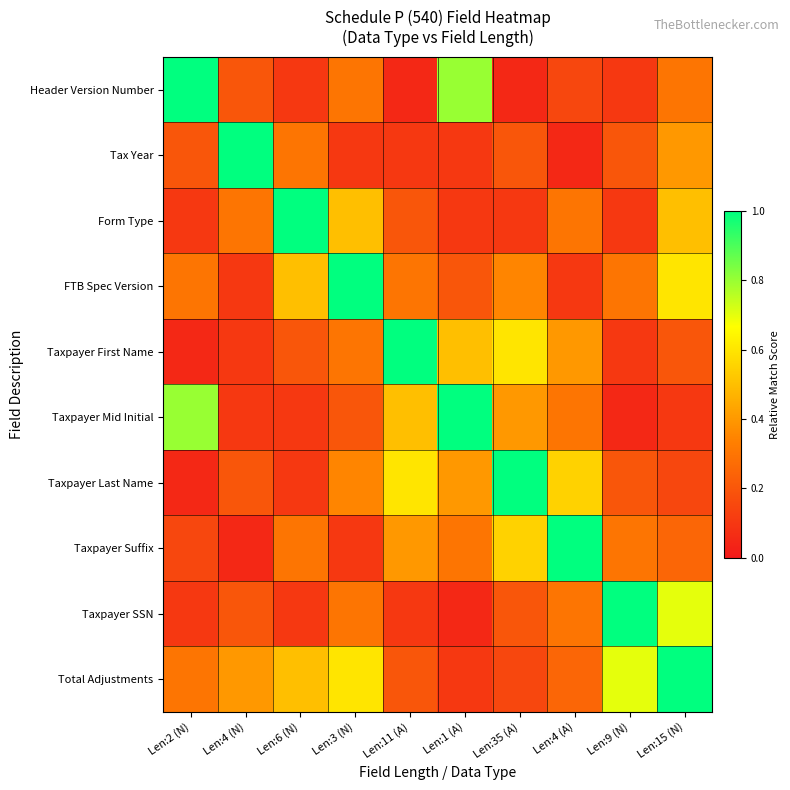

Reading left to right, list all the values displayed in this chart.

Header Version Number: Len:2 (N)=1.0	Len:4 (N)=0.2	Len:6 (N)=0.1	Len:3 (N)=0.3	Len:11 (A)=0.1	Len:1 (A)=0.8	Len:35 (A)=0.1	Len:4 (A)=0.1	Len:9 (N)=0.1	Len:15 (N)=0.3
Tax Year: Len:2 (N)=0.2	Len:4 (N)=1.0	Len:6 (N)=0.3	Len:3 (N)=0.1	Len:11 (A)=0.1	Len:1 (A)=0.1	Len:35 (A)=0.2	Len:4 (A)=0.1	Len:9 (N)=0.2	Len:15 (N)=0.4
Form Type: Len:2 (N)=0.1	Len:4 (N)=0.3	Len:6 (N)=1.0	Len:3 (N)=0.5	Len:11 (A)=0.2	Len:1 (A)=0.1	Len:35 (A)=0.1	Len:4 (A)=0.3	Len:9 (N)=0.1	Len:15 (N)=0.5
FTB Spec Version: Len:2 (N)=0.3	Len:4 (N)=0.1	Len:6 (N)=0.5	Len:3 (N)=1.0	Len:11 (A)=0.3	Len:1 (A)=0.2	Len:35 (A)=0.3	Len:4 (A)=0.1	Len:9 (N)=0.3	Len:15 (N)=0.6
Taxpayer First Name: Len:2 (N)=0.1	Len:4 (N)=0.1	Len:6 (N)=0.2	Len:3 (N)=0.3	Len:11 (A)=1.0	Len:1 (A)=0.5	Len:35 (A)=0.6	Len:4 (A)=0.4	Len:9 (N)=0.1	Len:15 (N)=0.2
Taxpayer Mid Initial: Len:2 (N)=0.8	Len:4 (N)=0.1	Len:6 (N)=0.1	Len:3 (N)=0.2	Len:11 (A)=0.5	Len:1 (A)=1.0	Len:35 (A)=0.4	Len:4 (A)=0.3	Len:9 (N)=0.1	Len:15 (N)=0.1
Taxpayer Last Name: Len:2 (N)=0.1	Len:4 (N)=0.2	Len:6 (N)=0.1	Len:3 (N)=0.3	Len:11 (A)=0.6	Len:1 (A)=0.4	Len:35 (A)=1.0	Len:4 (A)=0.6	Len:9 (N)=0.2	Len:15 (N)=0.1
Taxpayer Suffix: Len:2 (N)=0.1	Len:4 (N)=0.1	Len:6 (N)=0.3	Len:3 (N)=0.1	Len:11 (A)=0.4	Len:1 (A)=0.3	Len:35 (A)=0.6	Len:4 (A)=1.0	Len:9 (N)=0.3	Len:15 (N)=0.2
Taxpayer SSN: Len:2 (N)=0.1	Len:4 (N)=0.2	Len:6 (N)=0.1	Len:3 (N)=0.3	Len:11 (A)=0.1	Len:1 (A)=0.1	Len:35 (A)=0.2	Len:4 (A)=0.3	Len:9 (N)=1.0	Len:15 (N)=0.7
Total Adjustments: Len:2 (N)=0.3	Len:4 (N)=0.4	Len:6 (N)=0.5	Len:3 (N)=0.6	Len:11 (A)=0.2	Len:1 (A)=0.1	Len:35 (A)=0.1	Len:4 (A)=0.2	Len:9 (N)=0.7	Len:15 (N)=1.0